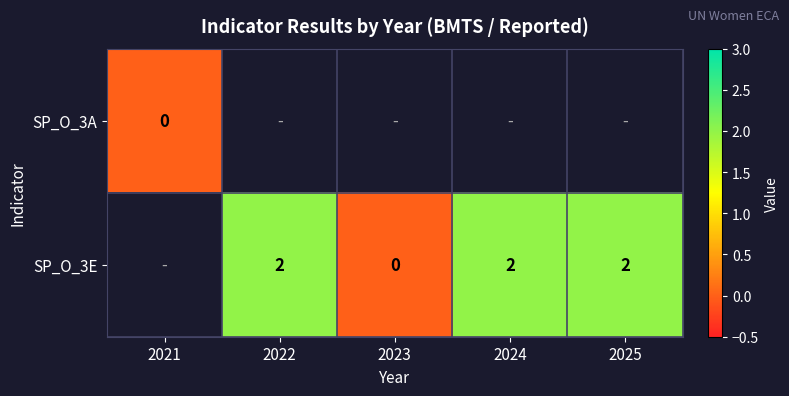

True or false: SP_O_3E has a value of 2 at 2025.

True